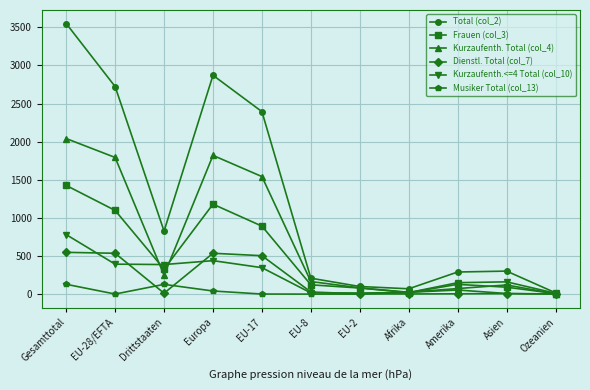

Where is the first local minimum for Frauen (col_3)?

Drittstaaten